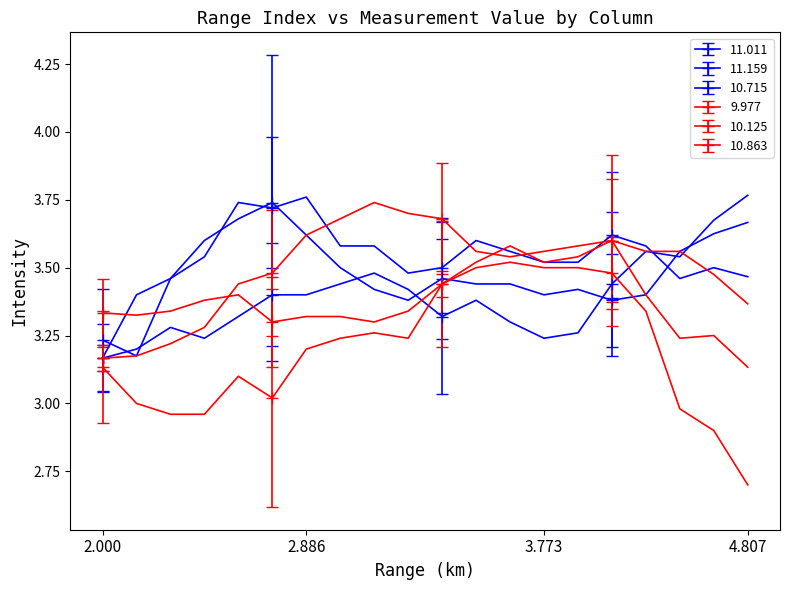

Which category has the lowest value across all series?

19